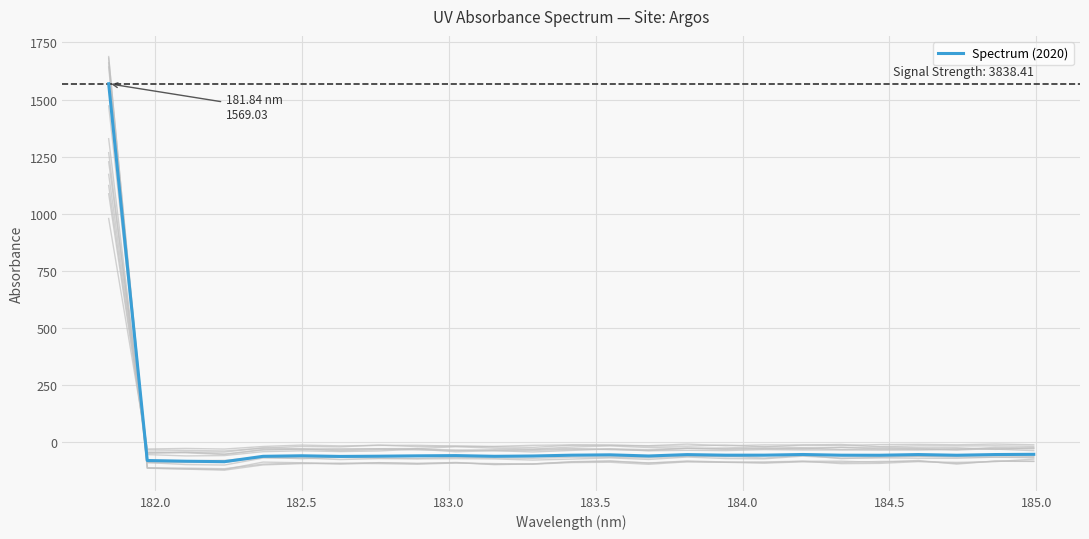

The value at 184.0 is -102.8. True or false?

False